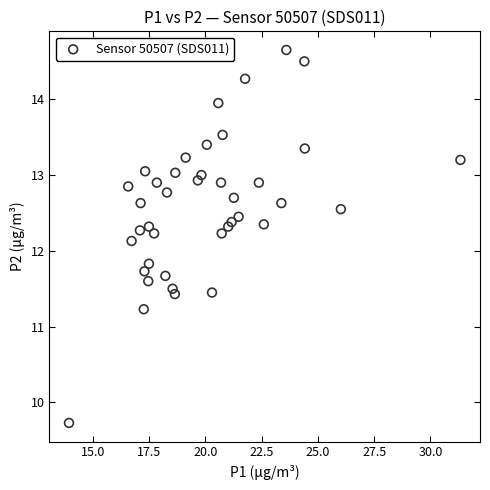

What is the range of Y values (max minus min)?

4.9